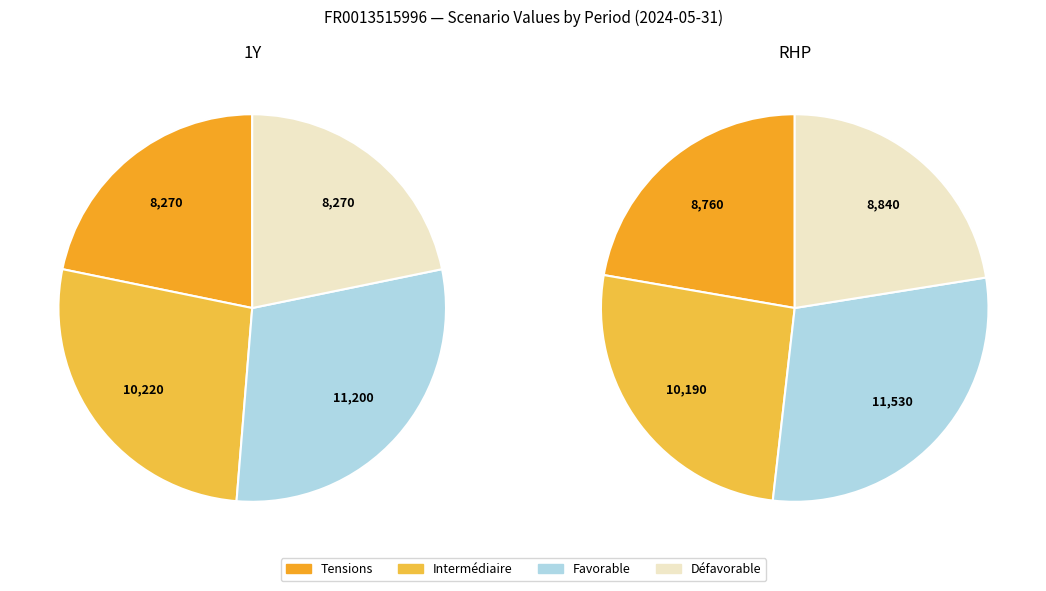

How many segments does this pie chart have?

4